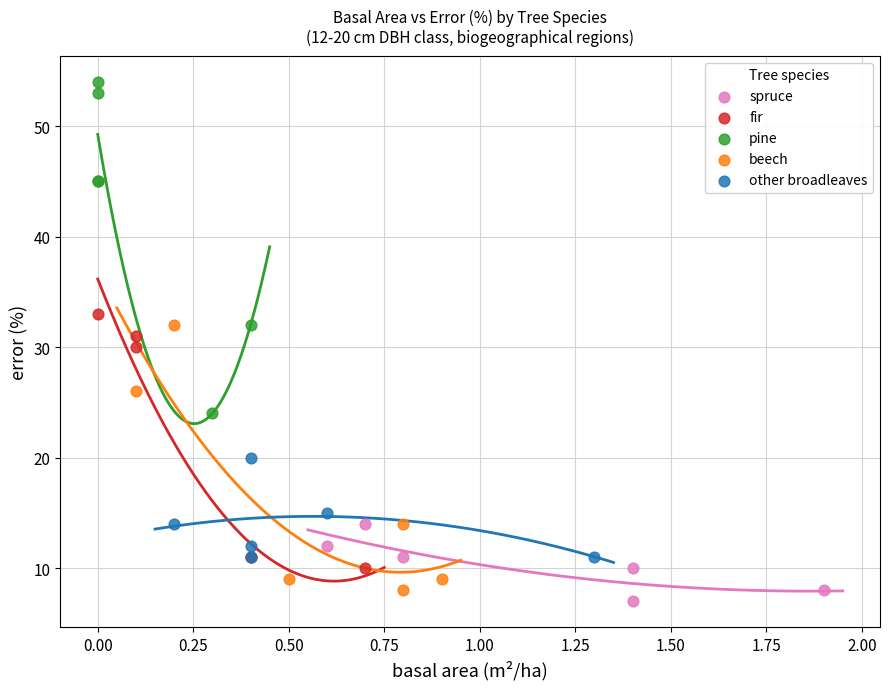

What are all the series names shown in the legend?

spruce, fir, pine, beech, other broadleaves